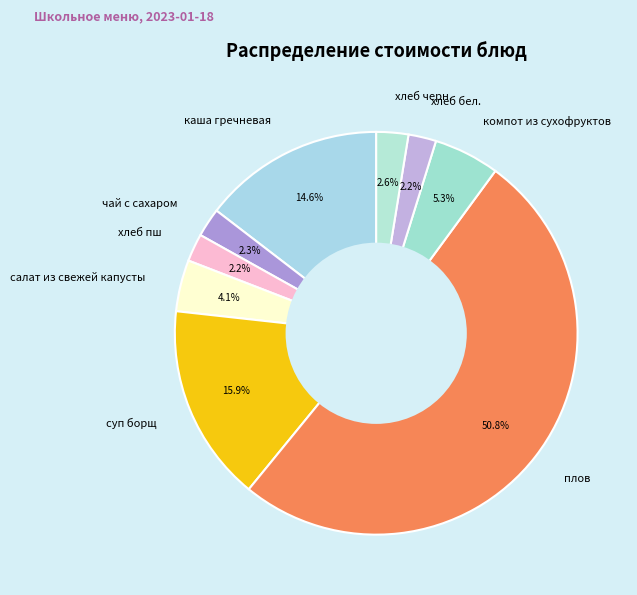

Count the number of slices in the pie.

9